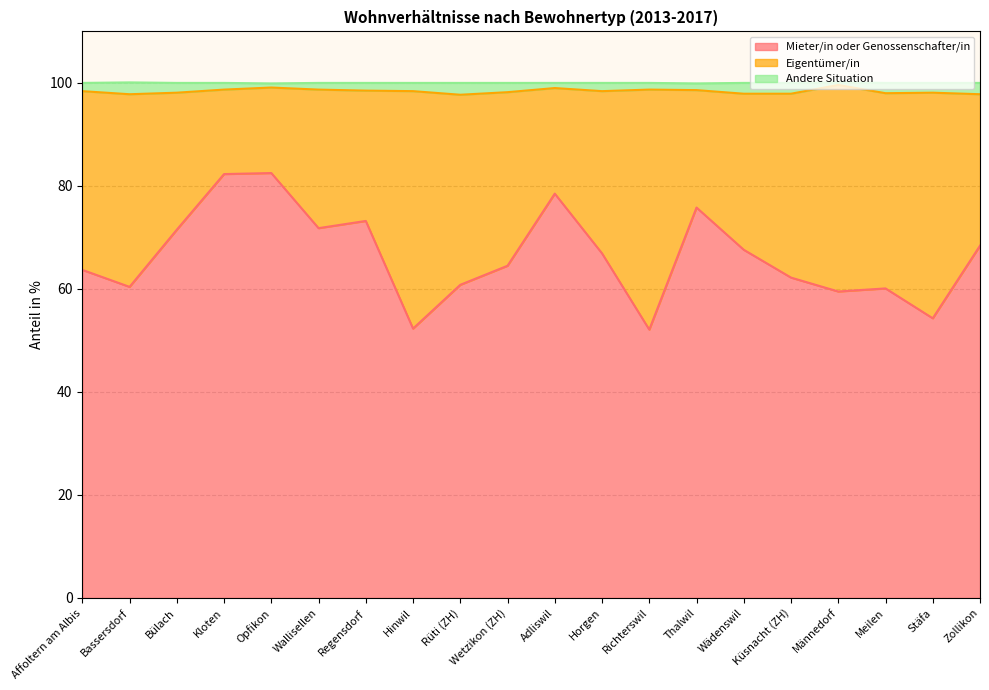

At which category is the sum across all series the highest?

Opfikon